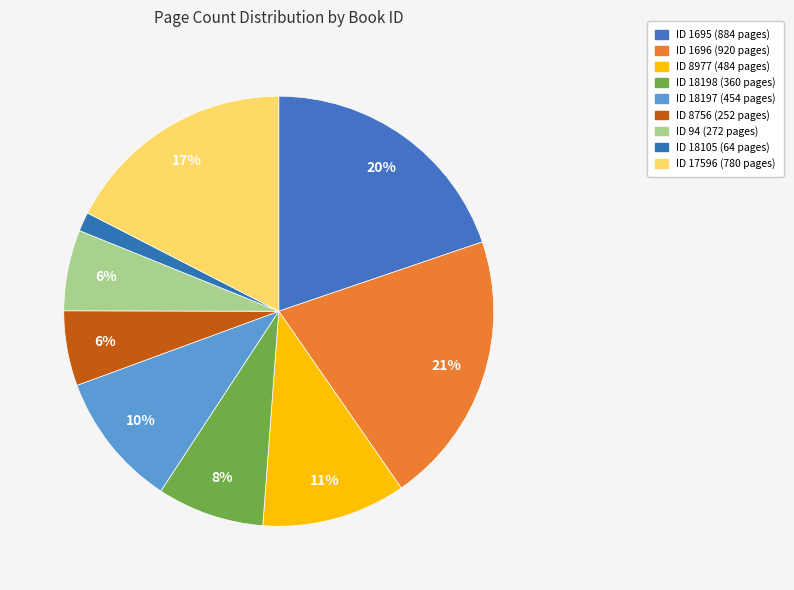

How many slices are in this pie chart?

9